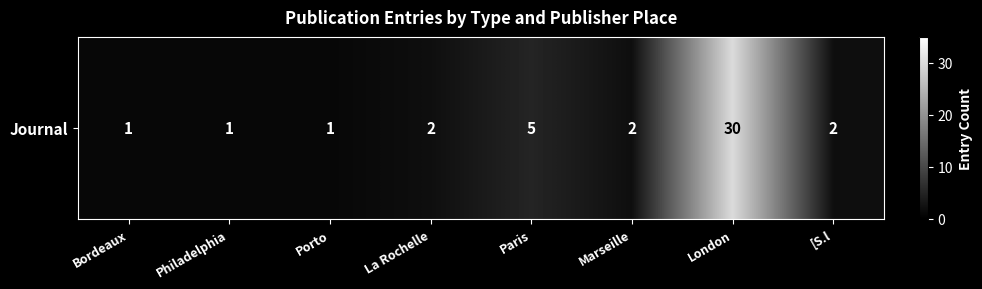

Which label corresponds to the largest value in the chart?

London